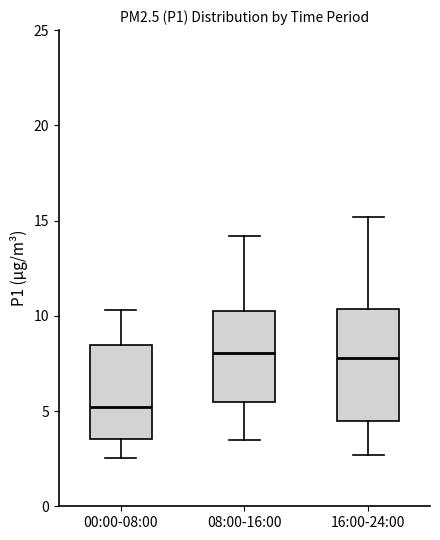

Which box is the tallest, from its lower edge to its upper edge?

16:00-24:00